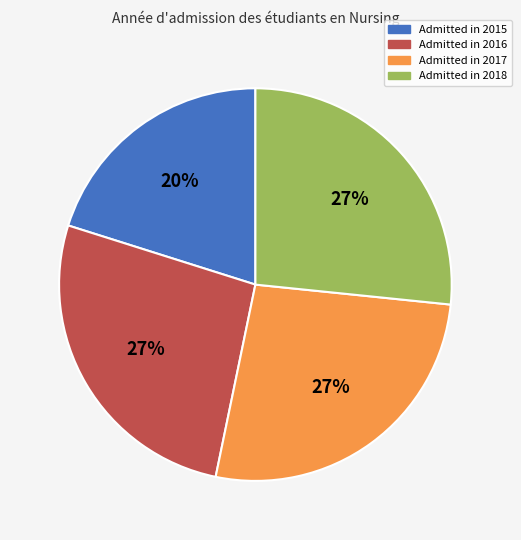

Is there any slice that represents more than half of the pie?

No